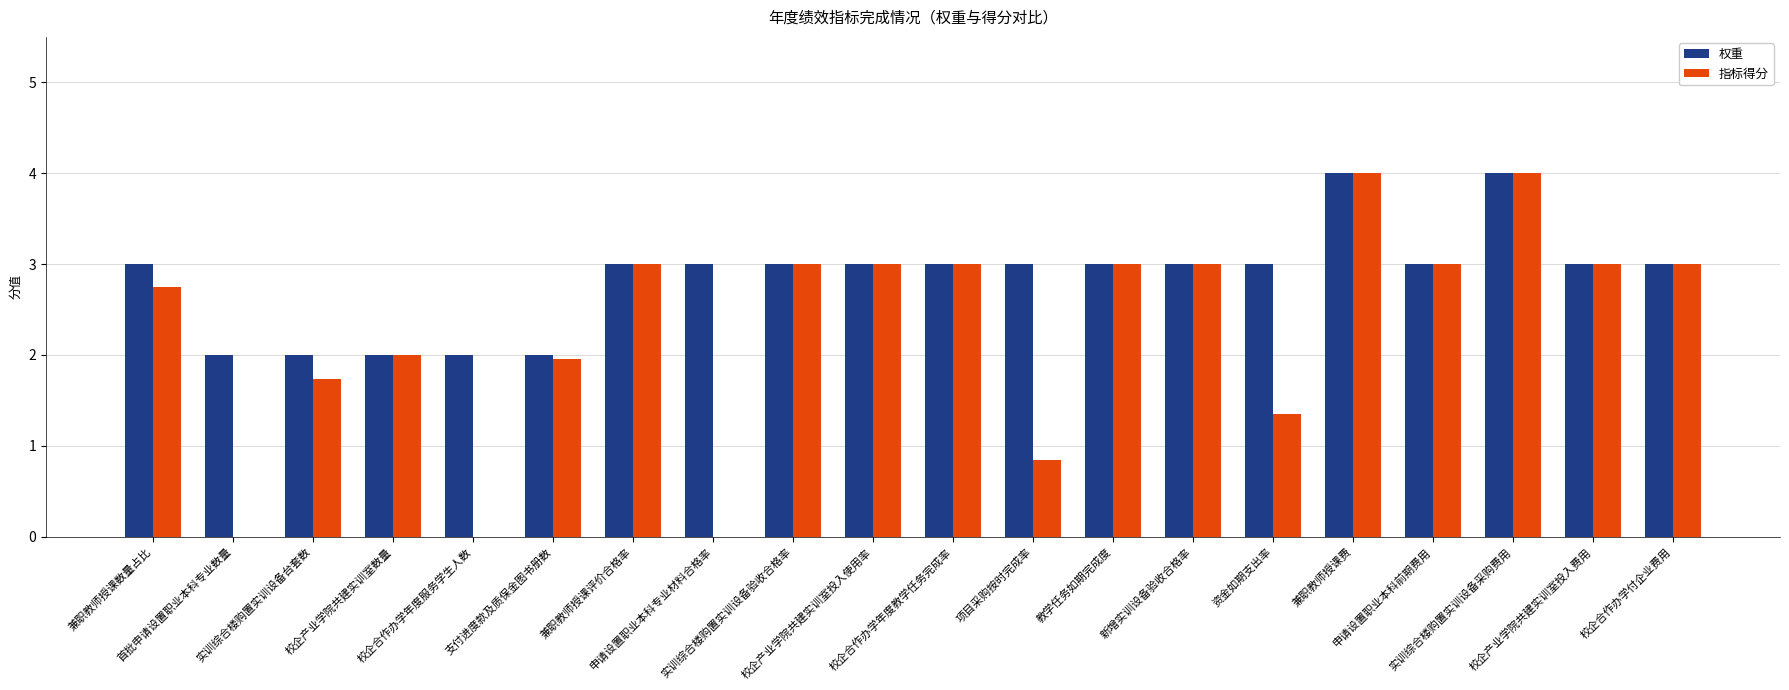

Which series has the largest total across all categories?

权重